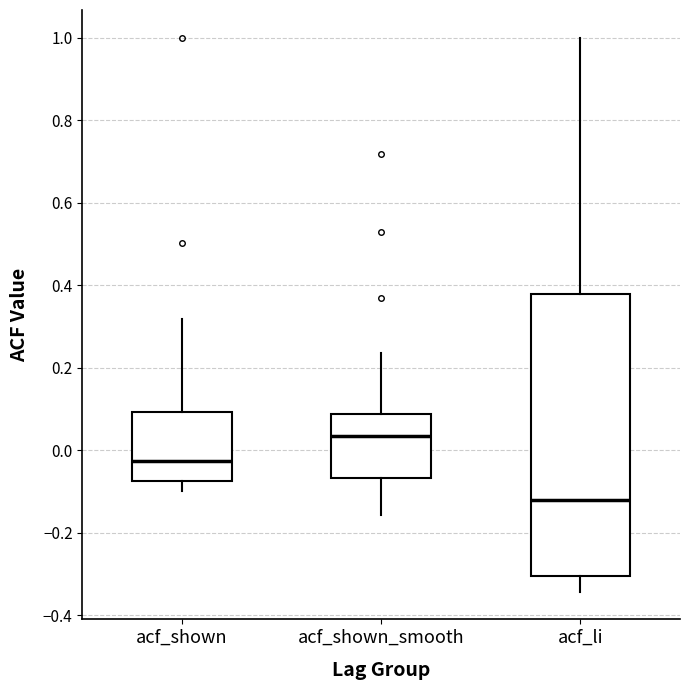

Which box is the tallest, from its lower edge to its upper edge?

acf_li